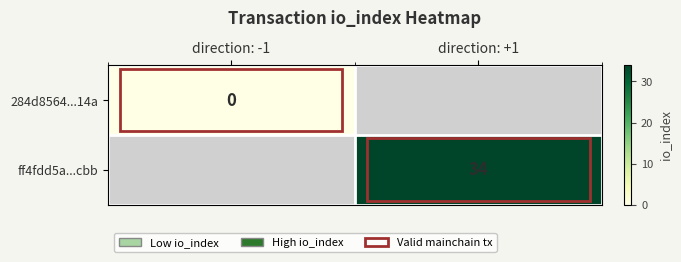

The ff4fdd5a...cbb series shows 50 at direction: +1. True or false?

False